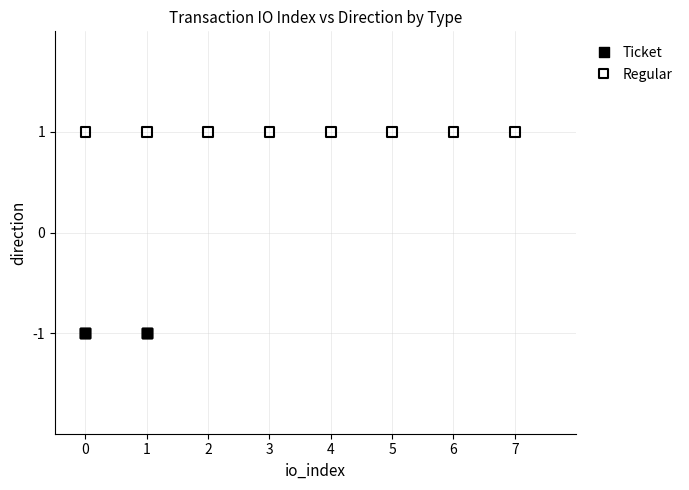

Which series contains the lowest Y value?

Ticket